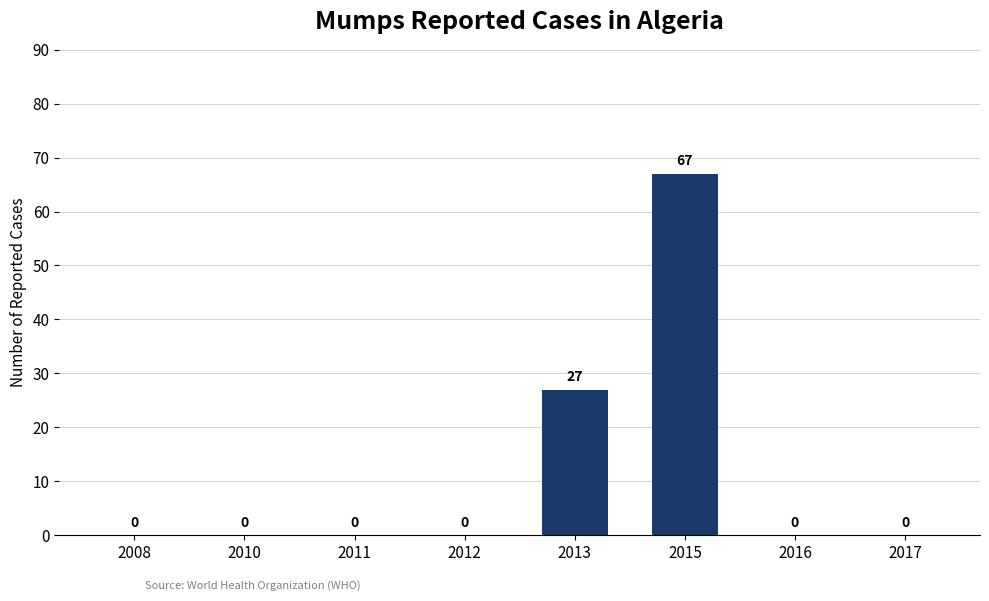

Reading right to left, what are all the values shown in this chart?

2017=0	2016=0	2015=67	2013=27	2012=0	2011=0	2010=0	2008=0